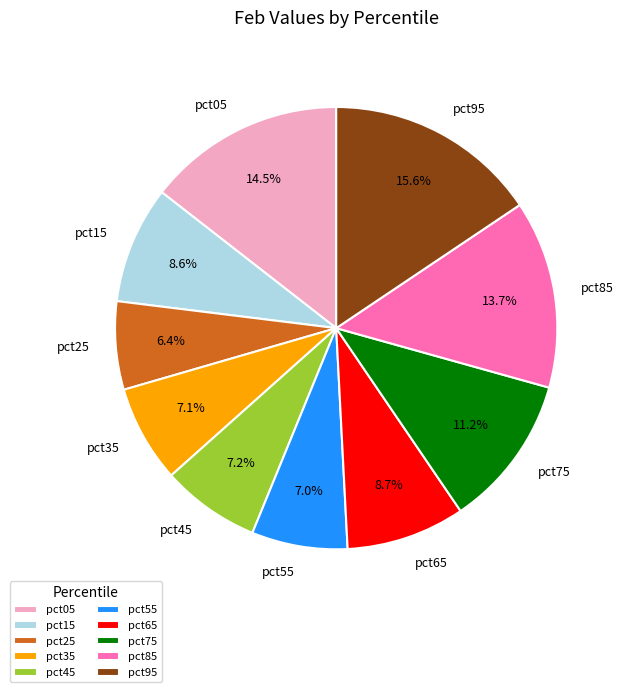

Which category has the smallest portion of the pie?

pct25